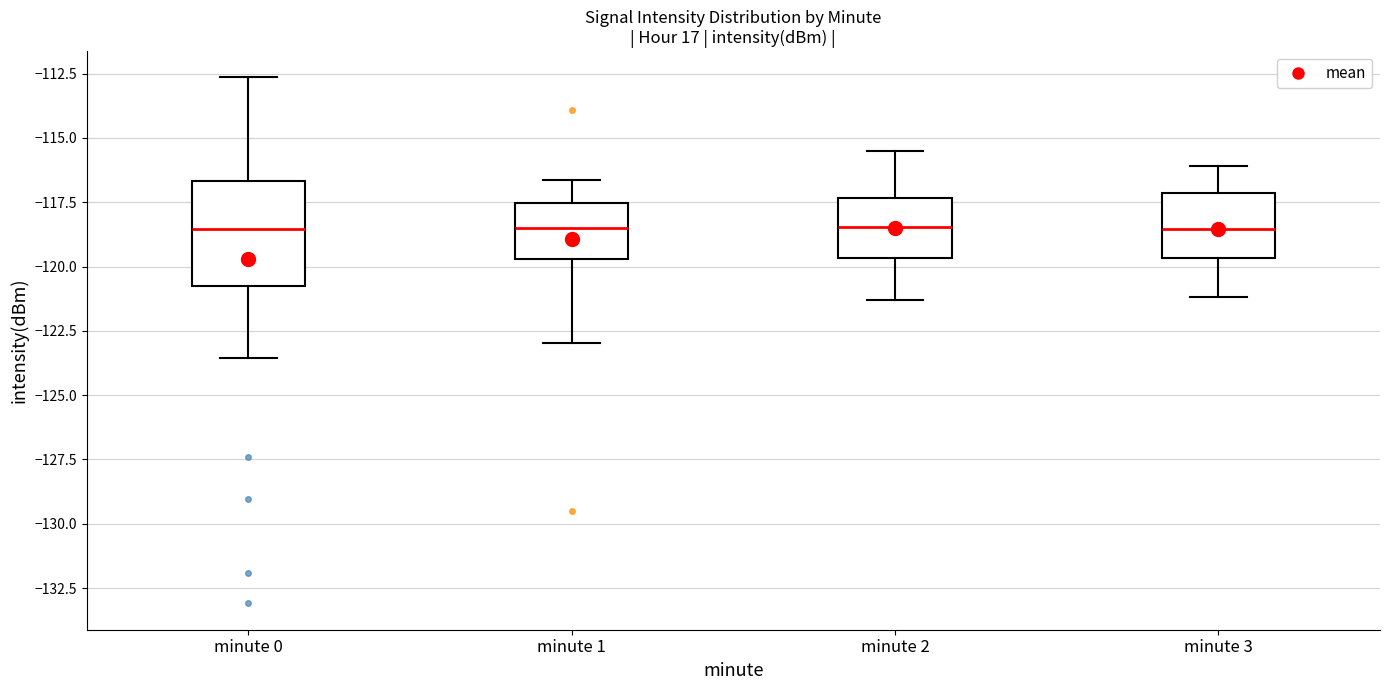

Which box is the tallest, from its lower edge to its upper edge?

minute 0